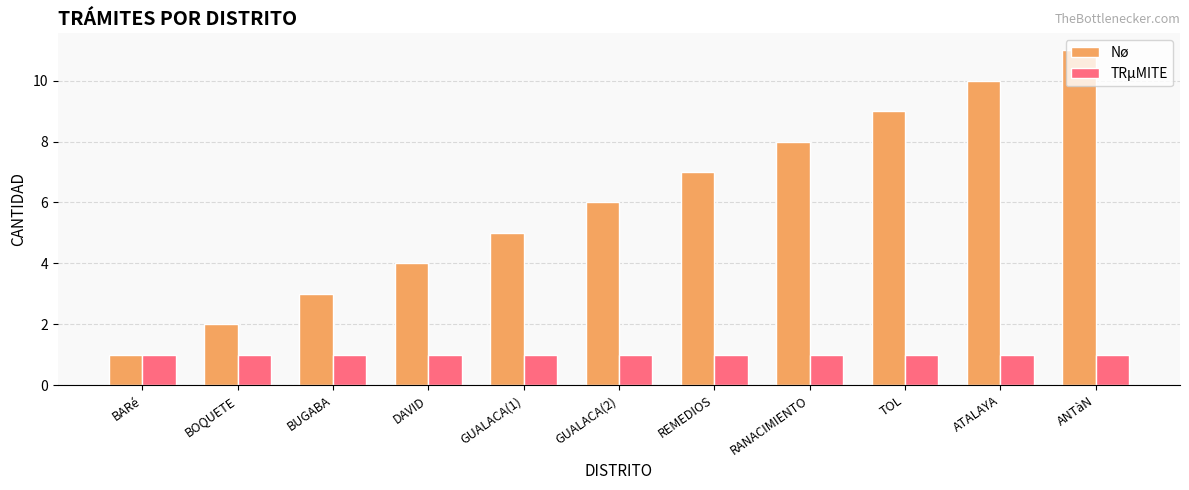

How many groups of bars are there?

11